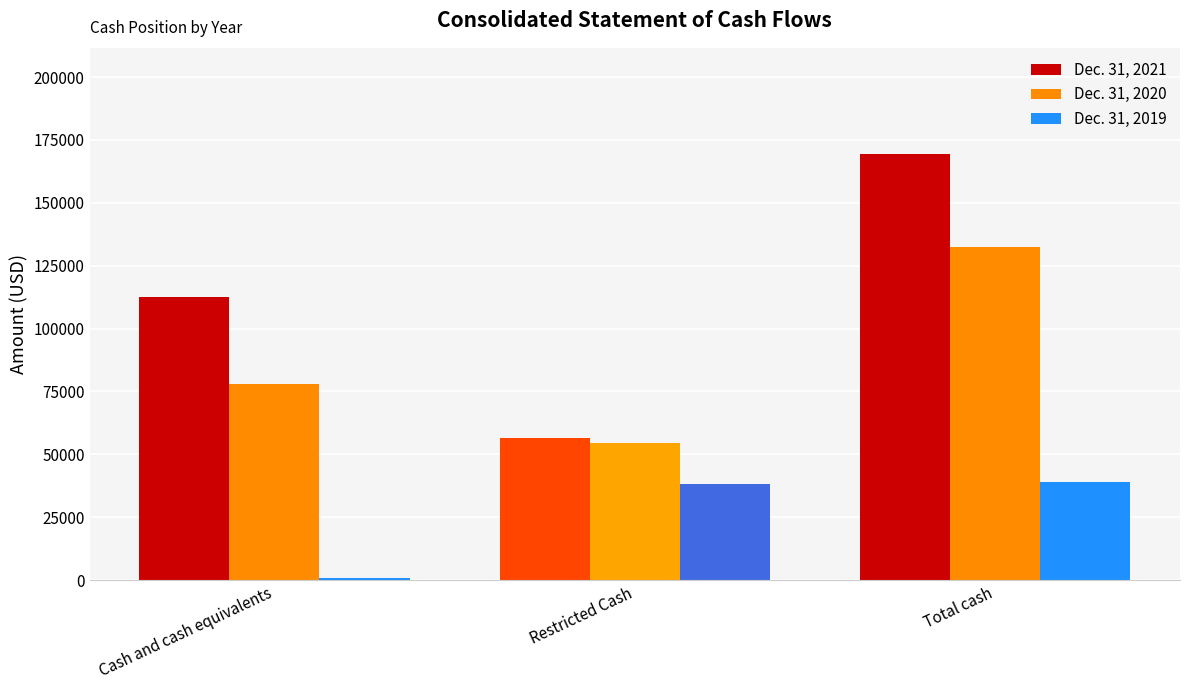

Which series has the largest total across all categories?

Dec. 31, 2021